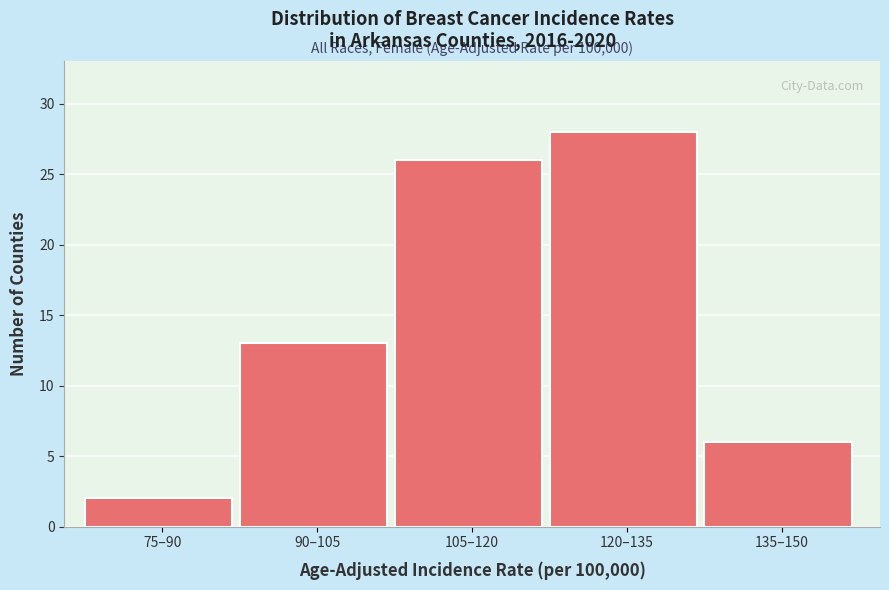

Reading left to right, transcribe all the data shown in this chart.

75–90=2	90–105=13	105–120=26	120–135=28	135–150=6